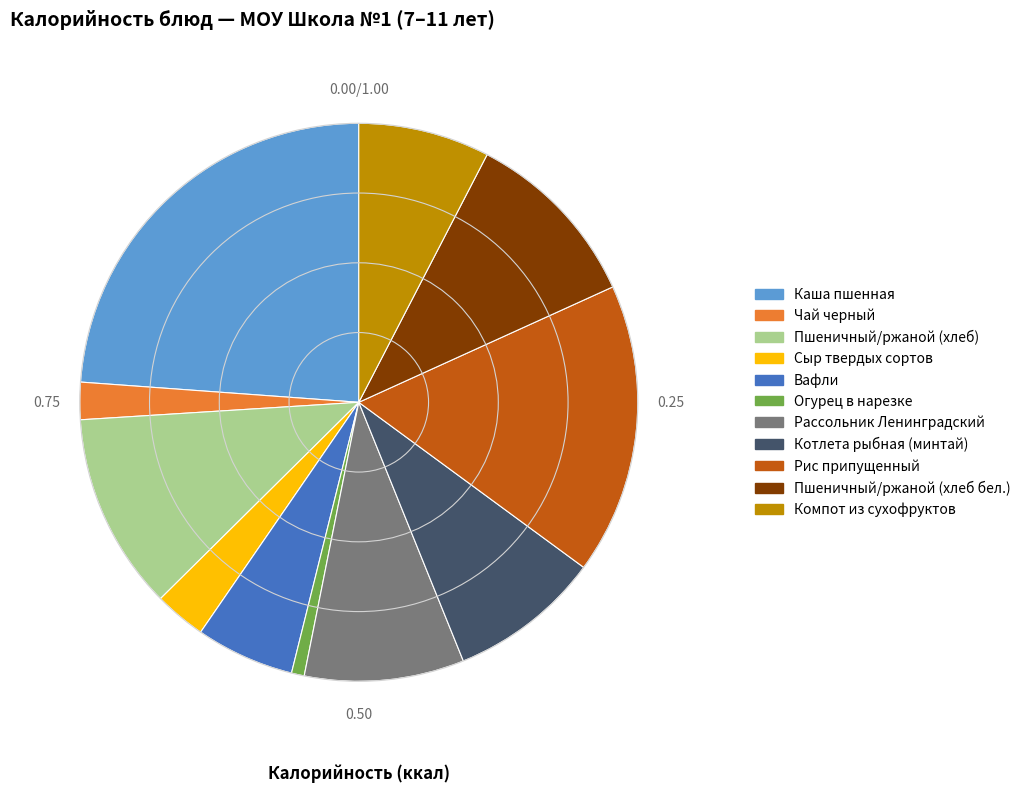

How many slices are in this pie chart?

11